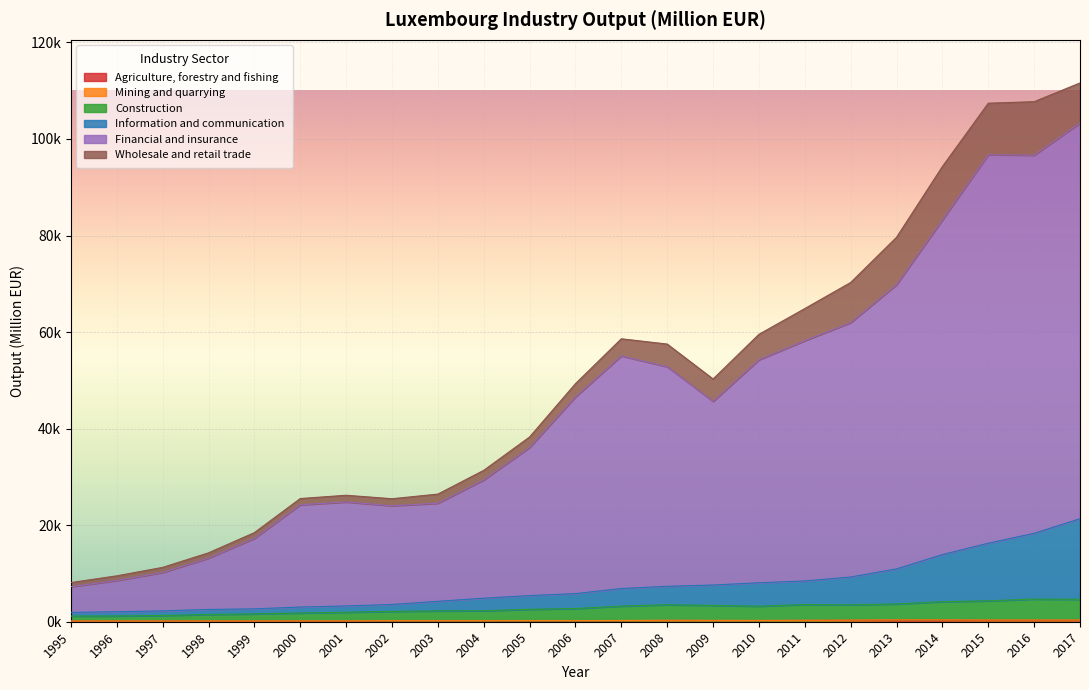

What is the difference between the highest and lowest values at 1996?

8403.4